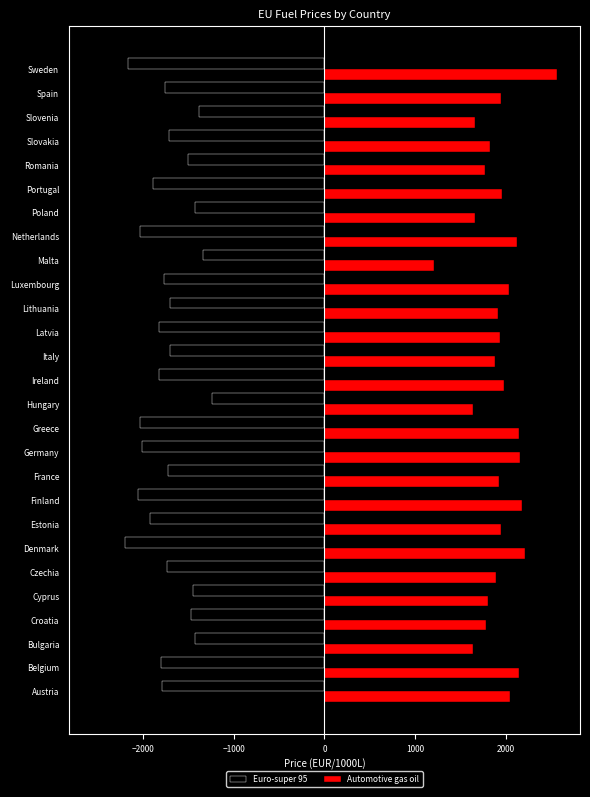

Rank the series by their average value, from lowest to highest.

Euro-super 95, Automotive gas oil